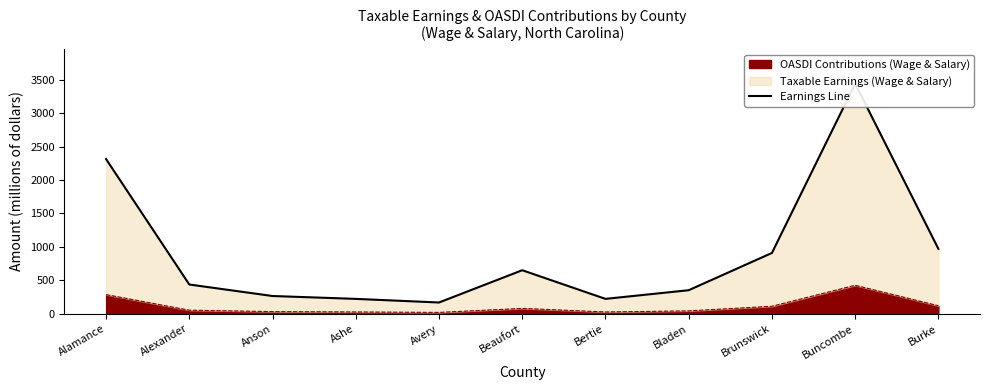

At which category does the chart reach its peak across all series?

Buncombe